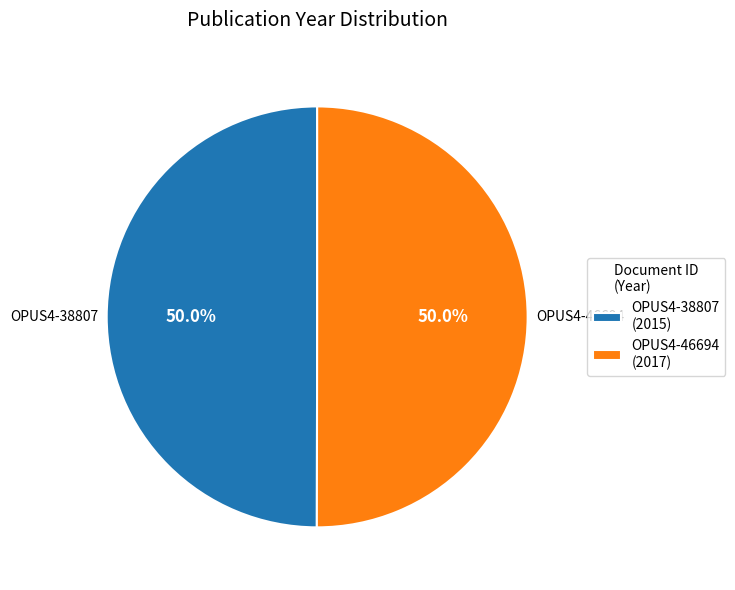

Approximately how many times larger is the value at OPUS4-38807 (2015) compared to OPUS4-46694 (2017)?

1.0